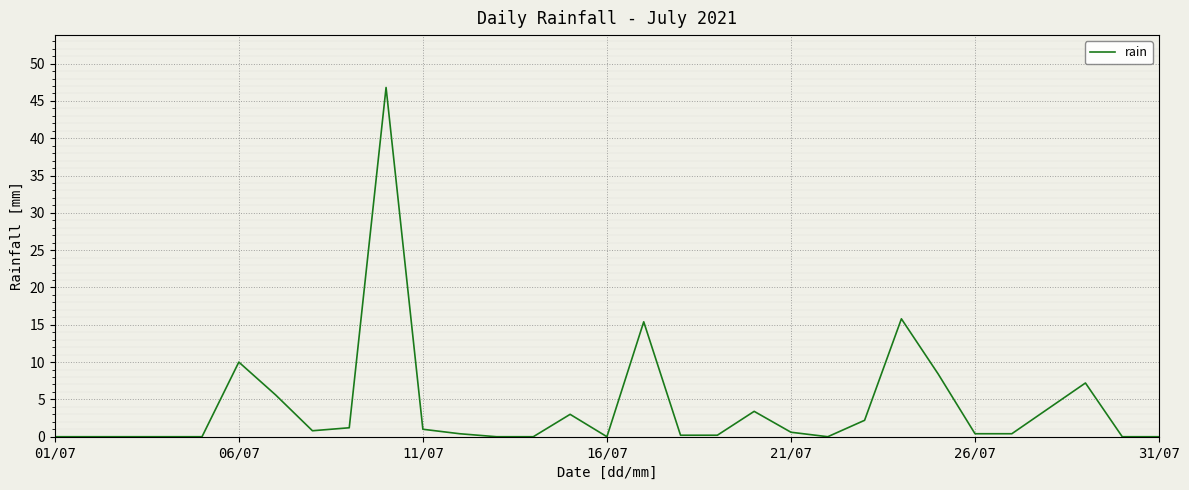

How many distinct data groups are displayed?

1